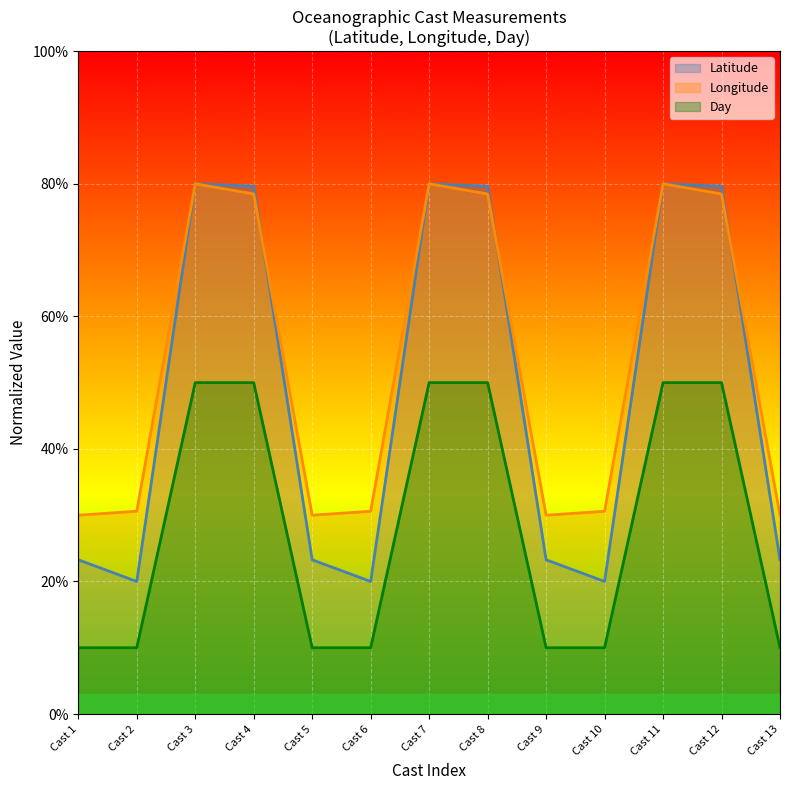

Which series has the largest total across all categories?

Longitude